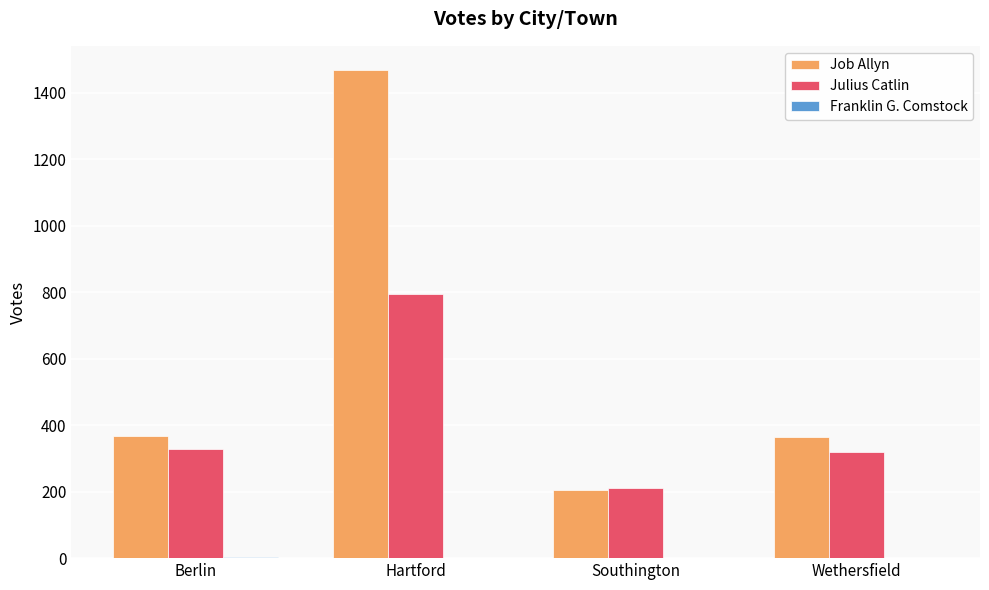

At which category does the chart reach its peak across all series?

Hartford